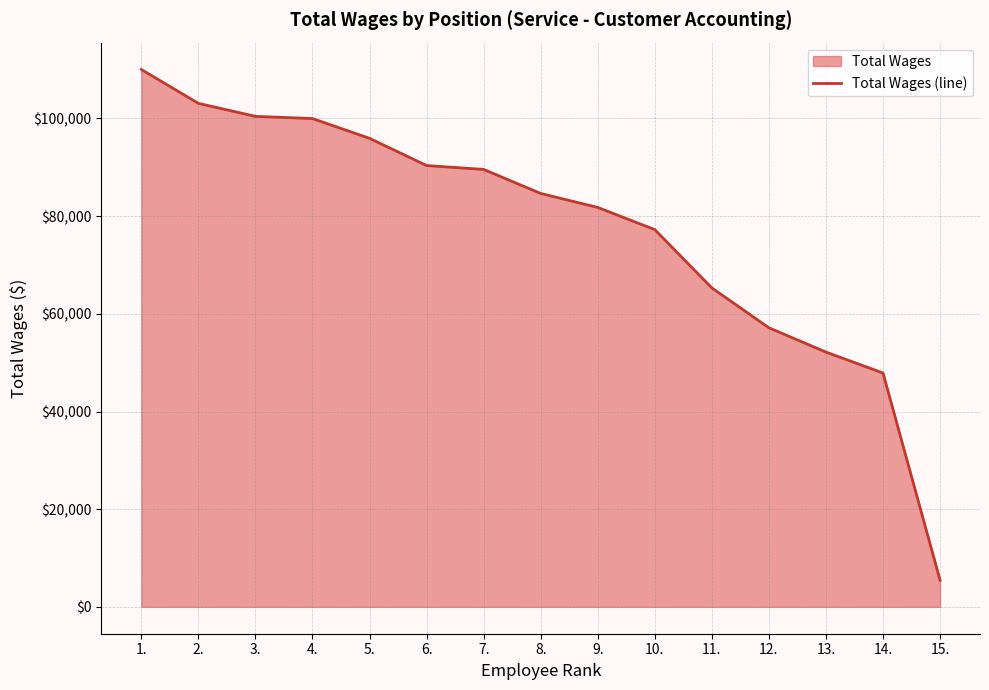

At which label is the value closest to 57739?

12.